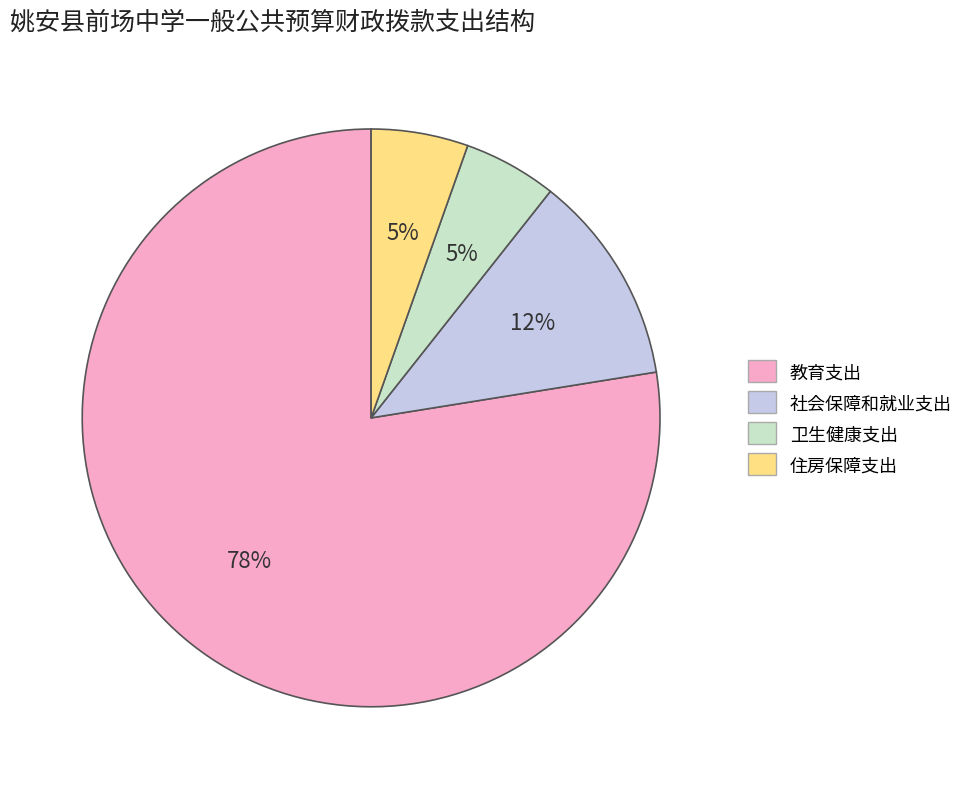

To the nearest percent, what portion does 教育支出 represent?

78%